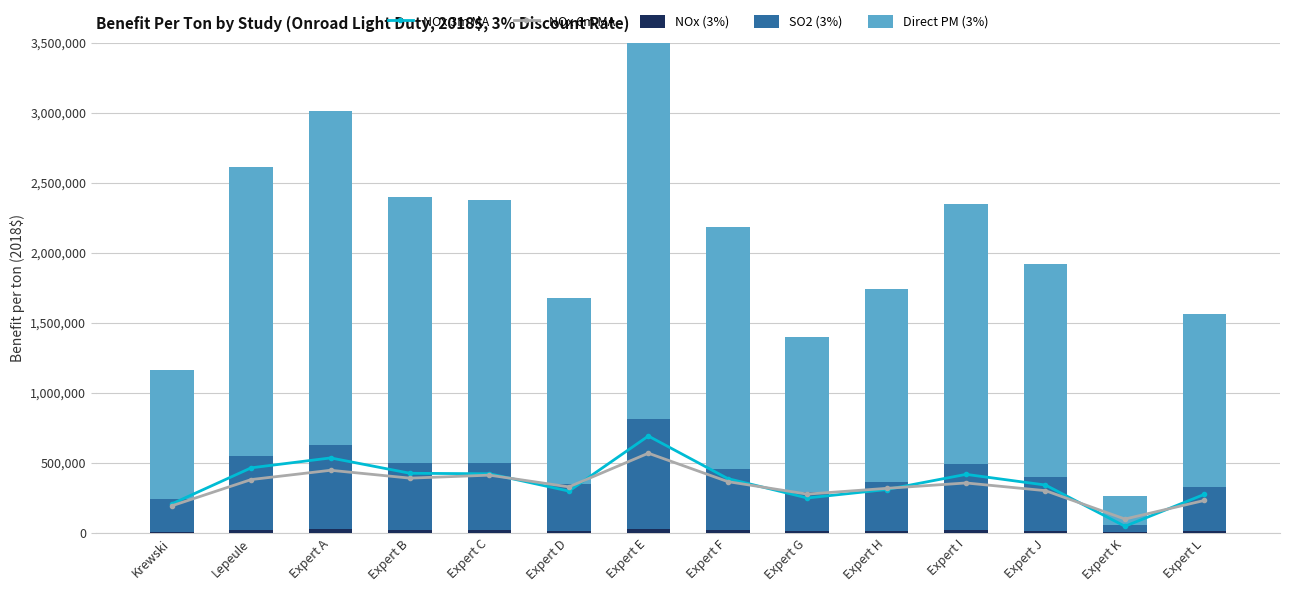

True or false: Direct PM (3%) has a value of 3079457.7 at Expert E.

True